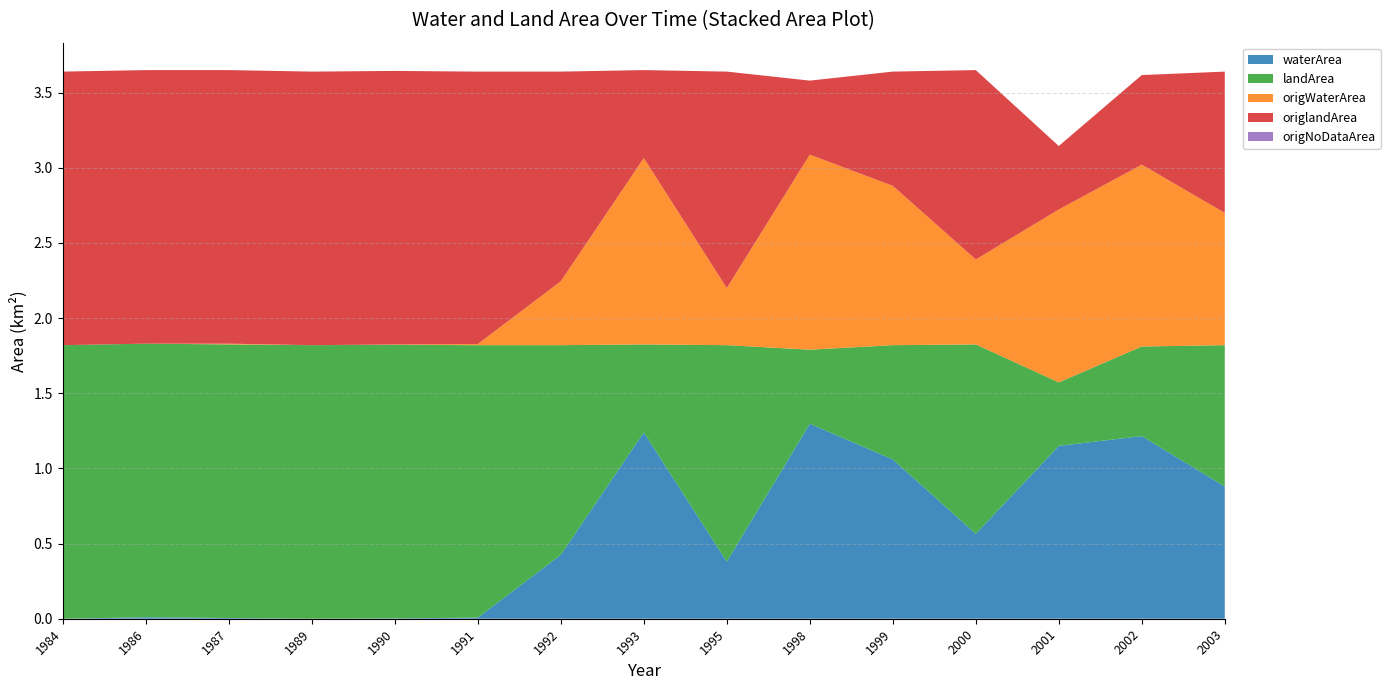

Reading left to right, list all the values displayed in this chart.

waterArea: 1984=0.0	1986=0.0	1987=0.0	1989=0.0	1990=0.0	1991=0.0	1992=0.4	1993=1.2	1995=0.4	1998=1.3	1999=1.1	2000=0.6	2001=1.1	2002=1.2	2003=0.9
landArea: 1984=1.8	1986=1.8	1987=1.8	1989=1.8	1990=1.8	1991=1.8	1992=1.4	1993=0.6	1995=1.4	1998=0.5	1999=0.8	2000=1.3	2001=0.4	2002=0.6	2003=0.9
origWaterArea: 1984=0.0	1986=0.0	1987=0.0	1989=0.0	1990=0.0	1991=0.0	1992=0.4	1993=1.2	1995=0.4	1998=1.3	1999=1.1	2000=0.6	2001=1.1	2002=1.2	2003=0.9
origlandArea: 1984=1.8	1986=1.8	1987=1.8	1989=1.8	1990=1.8	1991=1.8	1992=1.4	1993=0.6	1995=1.4	1998=0.5	1999=0.8	2000=1.3	2001=0.4	2002=0.6	2003=0.9
origNoDataArea: 1984=0.0	1986=0.0	1987=0.0	1989=0.0	1990=0.0	1991=0.0	1992=0.0	1993=0.0	1995=0.0	1998=0.0	1999=0.0	2000=0.0	2001=0.0	2002=0.0	2003=0.0